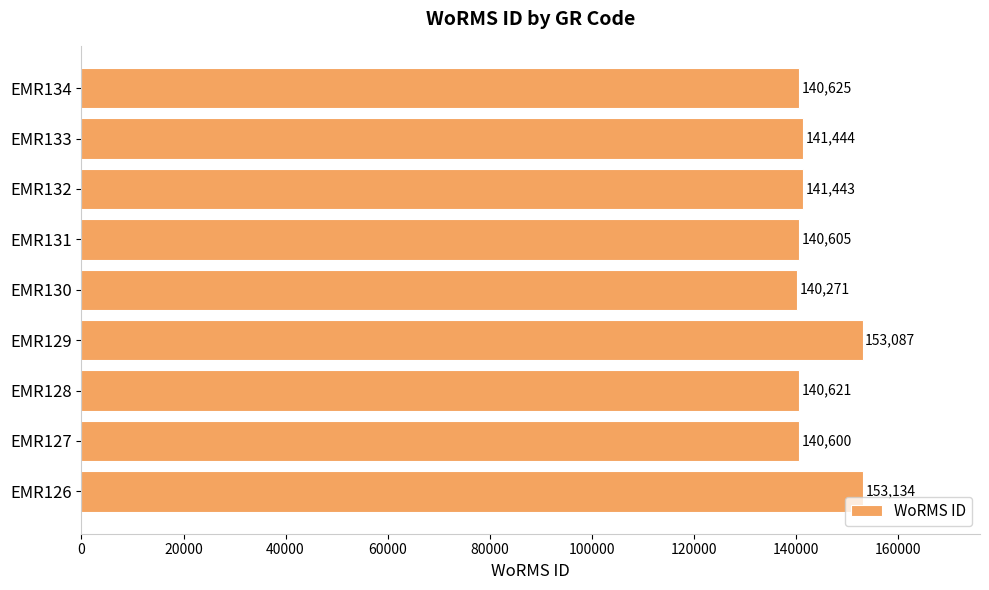

Rank the categories by value from lowest to highest.

EMR130, EMR127, EMR131, EMR128, EMR134, EMR132, EMR133, EMR129, EMR126